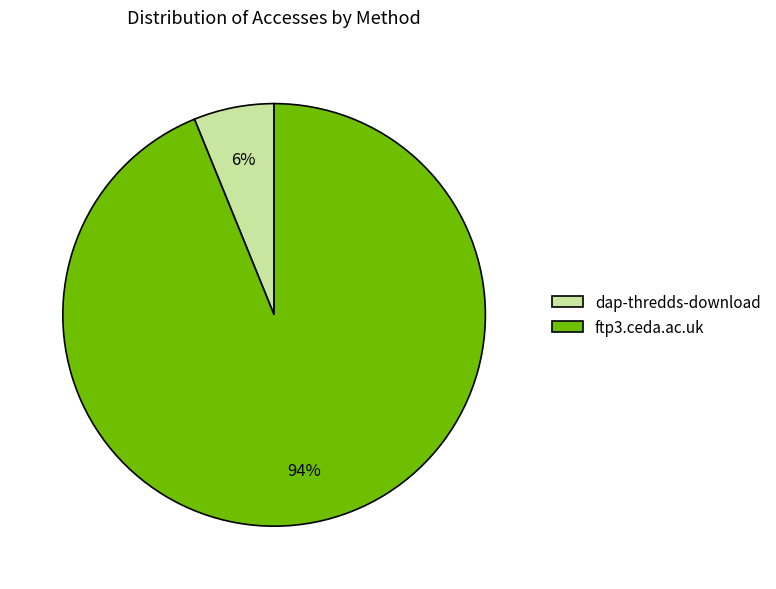

Is ftp3.ceda.ac.uk the majority of the pie?

Yes